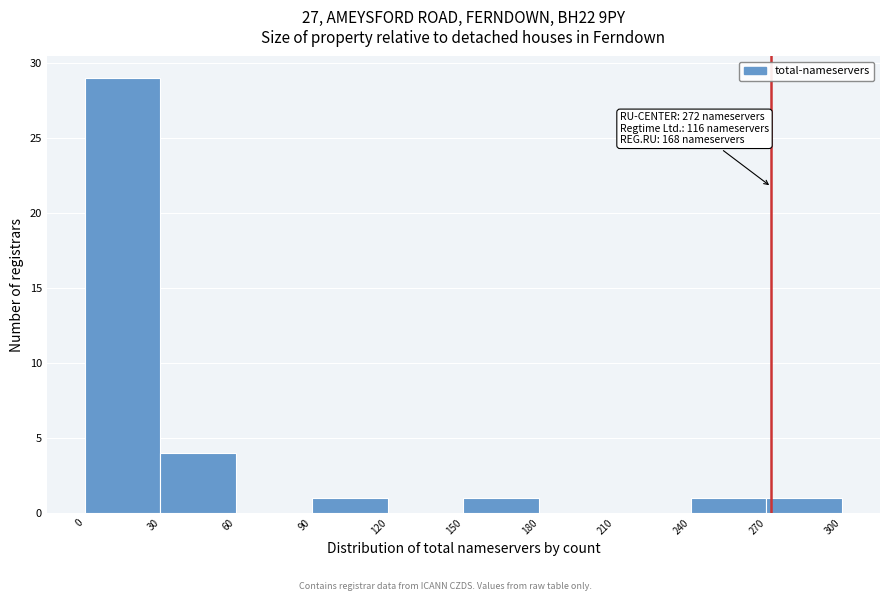

Over which range of the x-axis is the bar tallest?

0 to 30